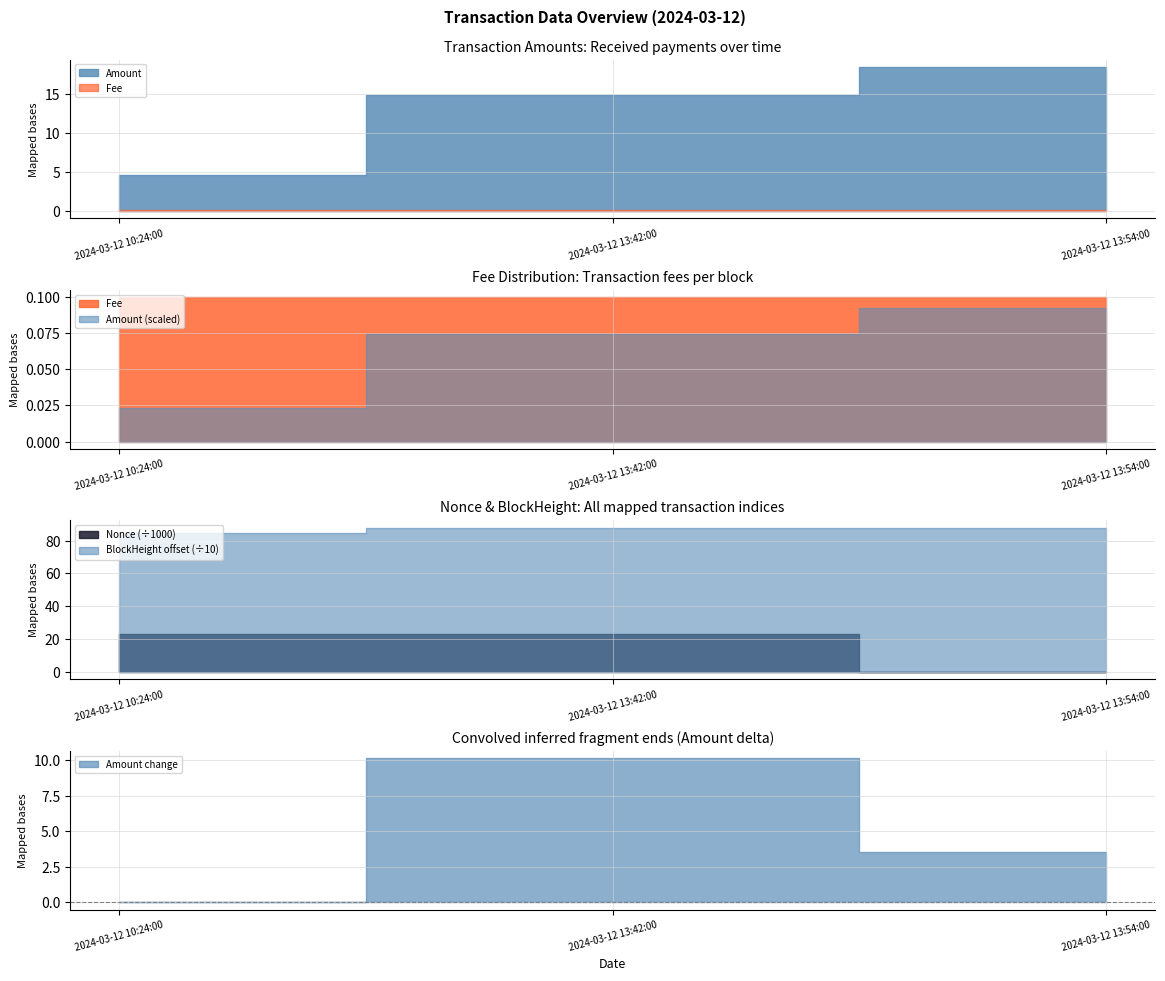

How many values in the Amount series are below 14?

1